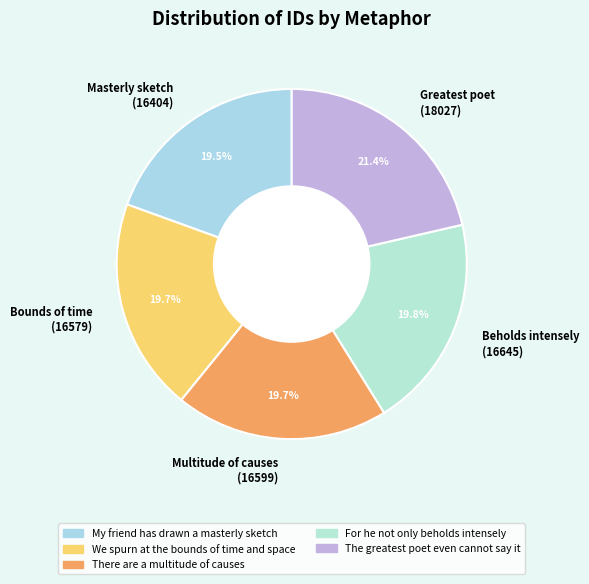

What is the ratio of the value at Multitude of causes (16599) to the value at Masterly sketch (16404)?

1.0